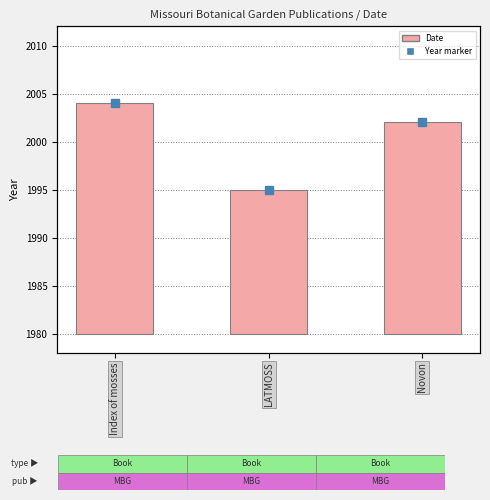

Which category has the lowest value across all series?

LATMOSS